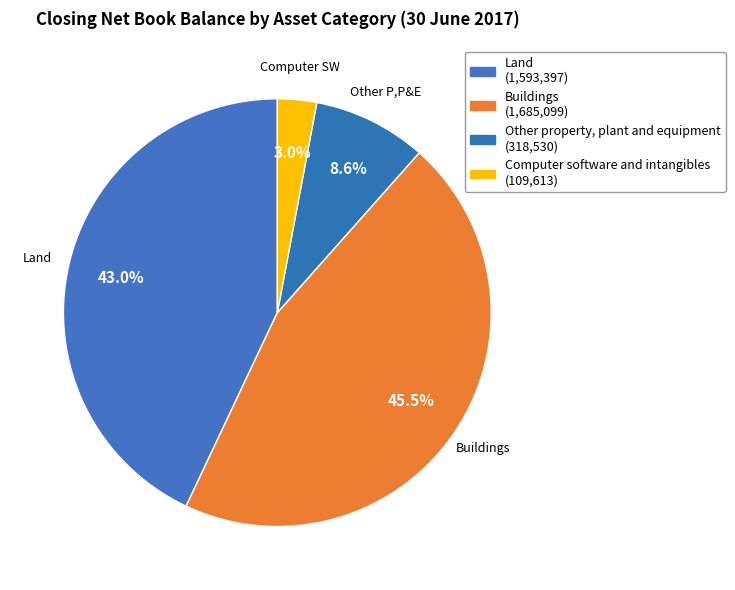

True or false: Land accounts for 48% of the total.

False